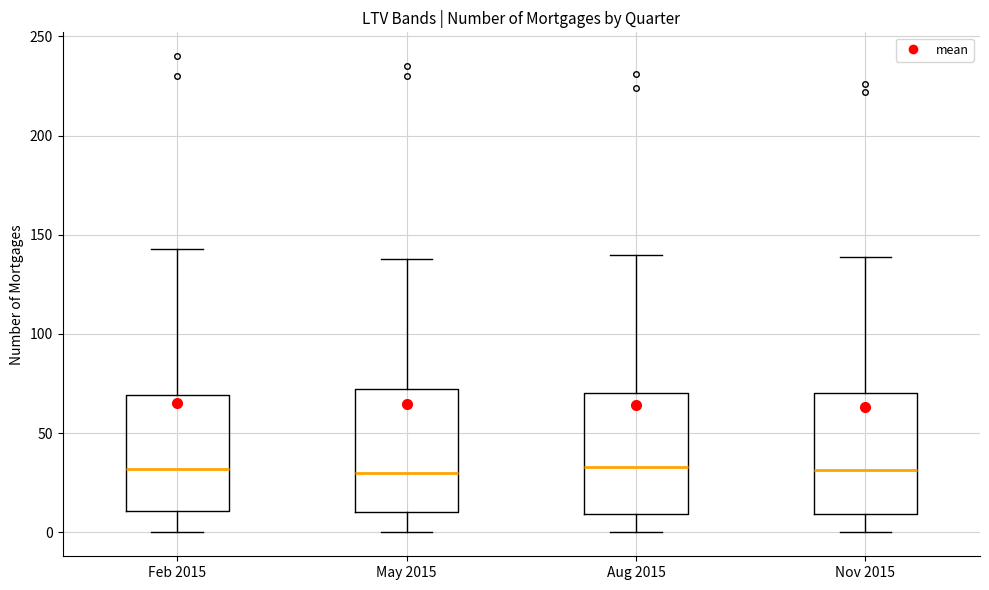

Where is the lower edge of the box for Feb 2015 on the y-axis? The values are not printed on the chart, so give them approximately, as read against the axis.

10